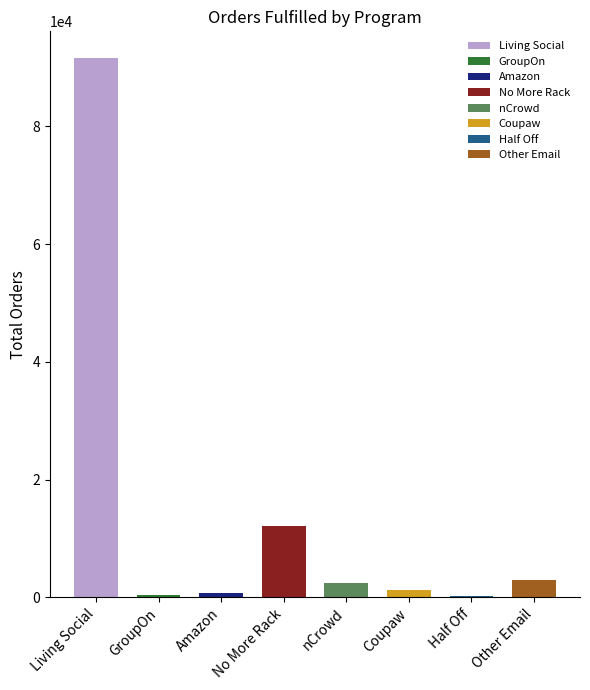

How many data points are less than 2364?

4